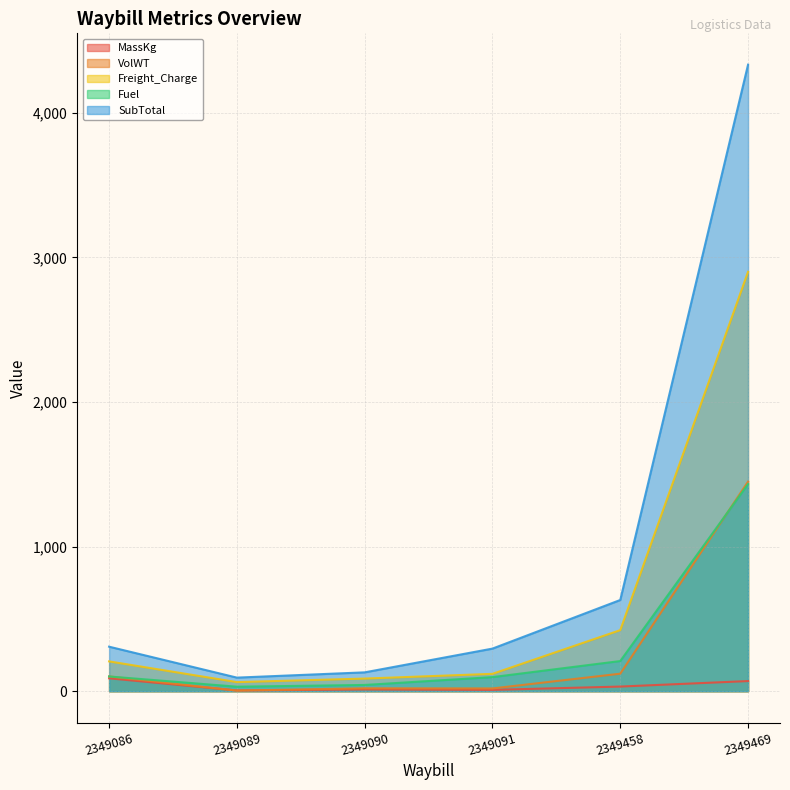

Which category has the highest value in the MassKg series?

2349086